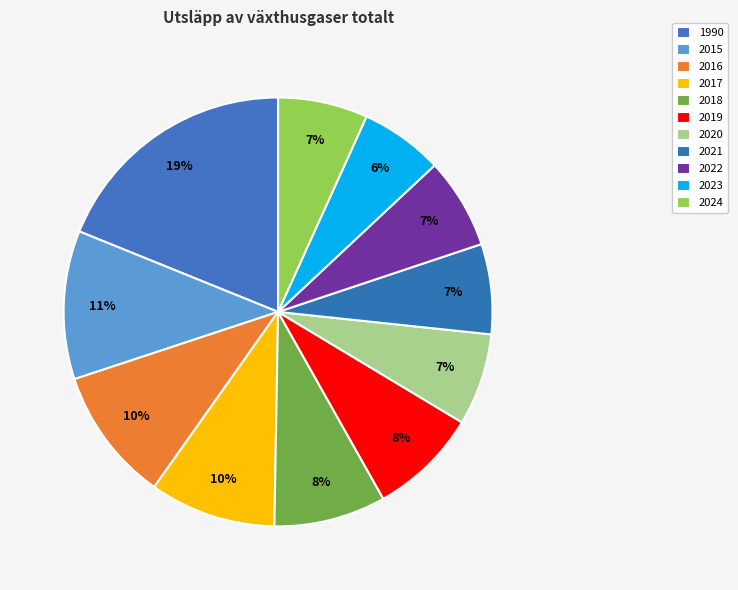

Count the number of slices in the pie.

11